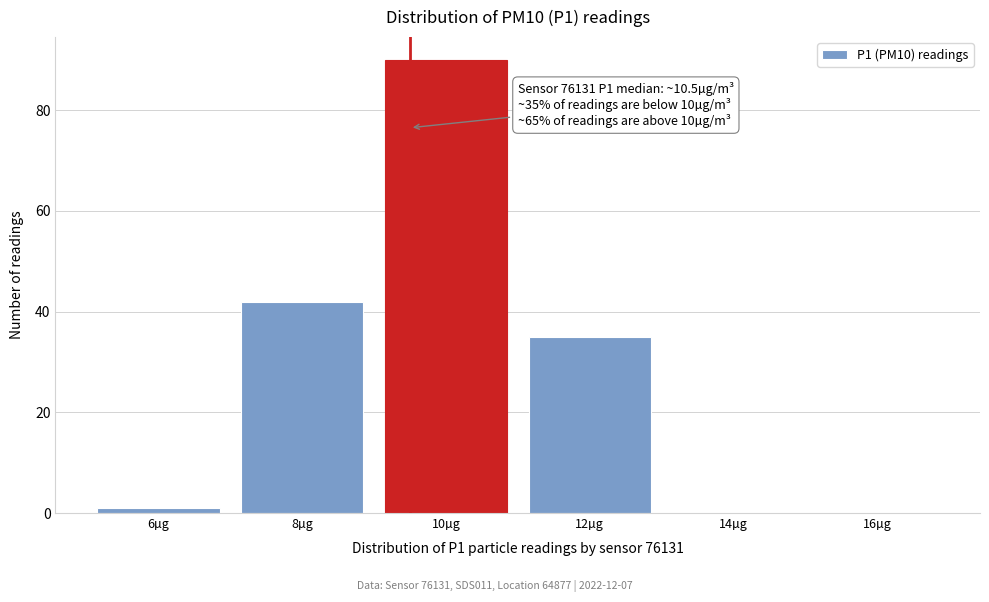

Reading left to right, transcribe all the data shown in this chart.

6µg=1	8µg=42	10µg=90	12µg=35	14µg=0	16µg=0